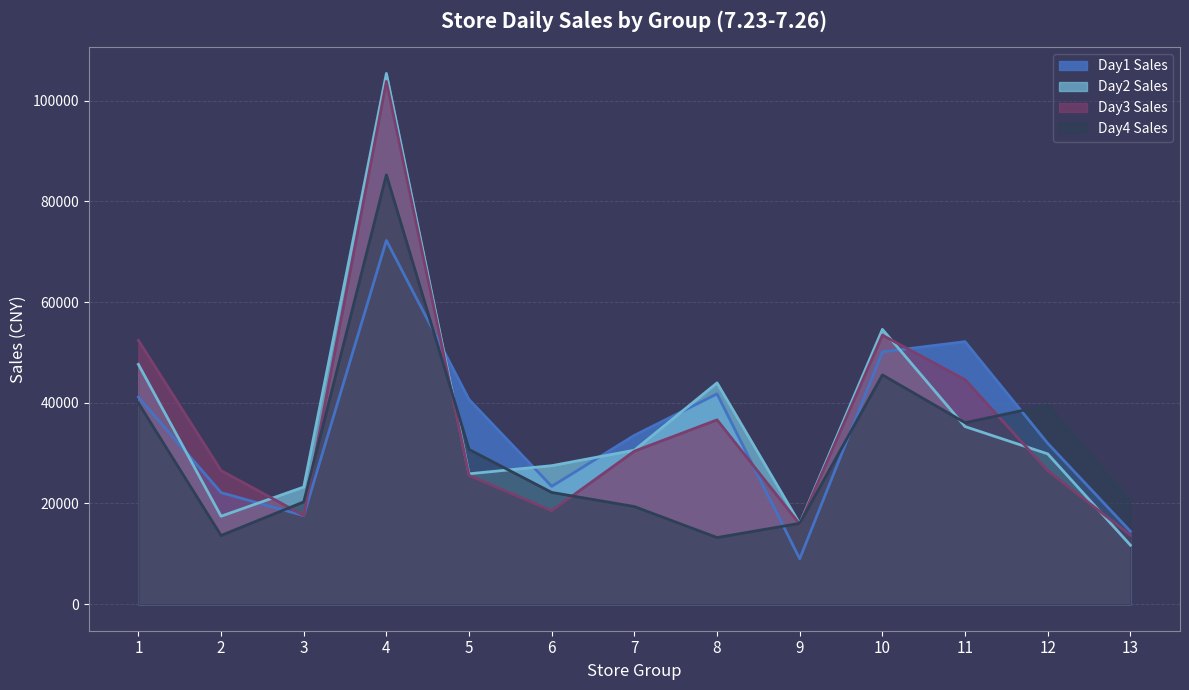

The Day3 Sales series shows 45875.5 at 2. True or false?

False